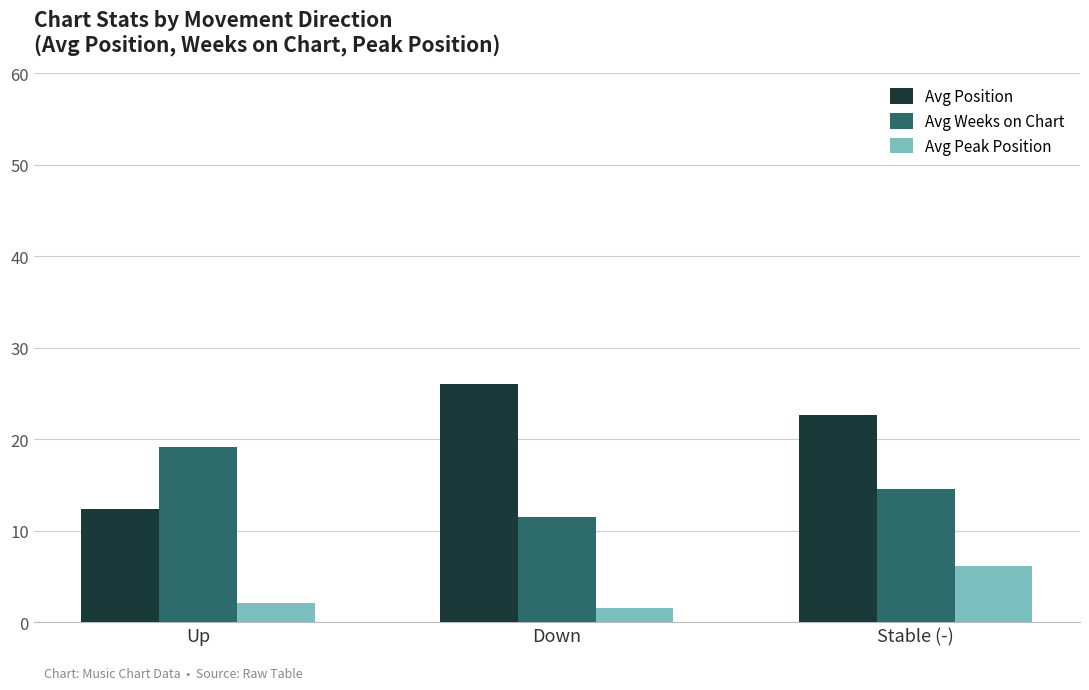

Reading right to left, extract all data points from this chart.

Avg Position: Stable (-)=22.6	Down=26.0	Up=12.4
Avg Weeks on Chart: Stable (-)=14.5	Down=11.5	Up=19.1
Avg Peak Position: Stable (-)=6.1	Down=1.5	Up=2.1